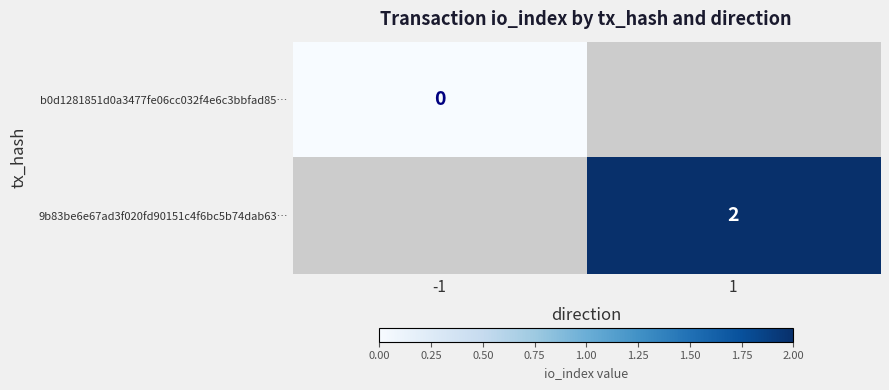

Is it true that 9b83be6e67ad3f020fd90151c4f6bc5b74dab63… equals 2 at 1?

True